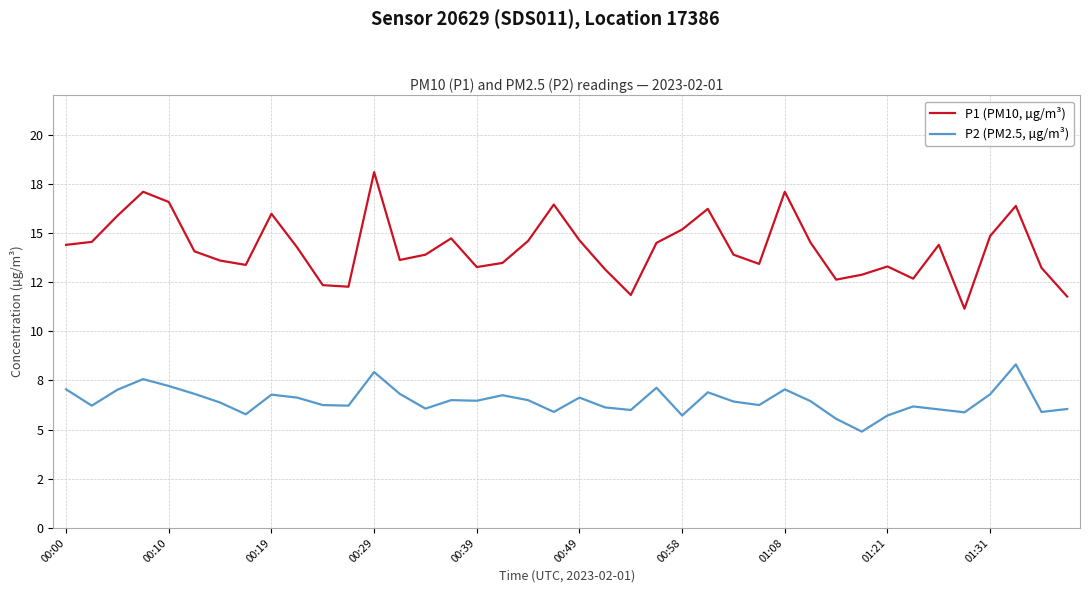

True or false: P1 (PM10, µg/m³) and P2 (PM2.5, µg/m³) cross at least once.

False